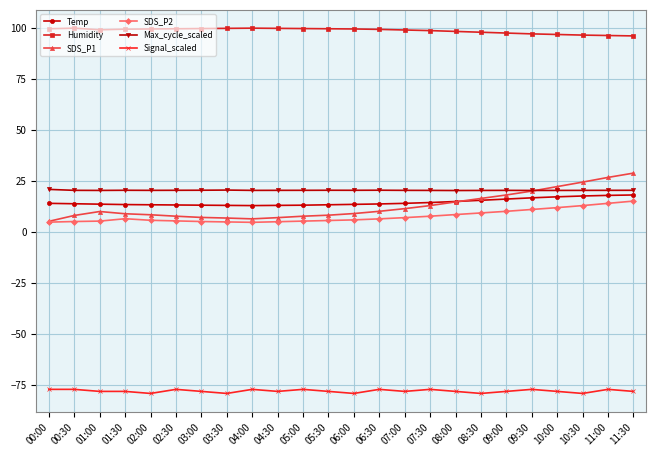

How many values in the SDS_P1 series exceed 10?

12